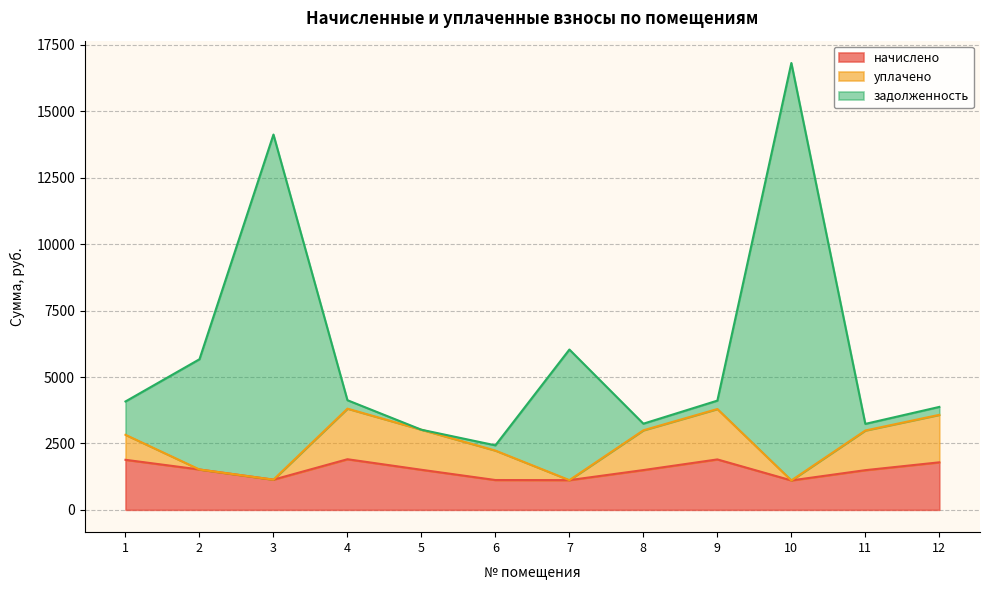

In начислено, how many points are higher than both neighbors (excluding endpoints)?

2